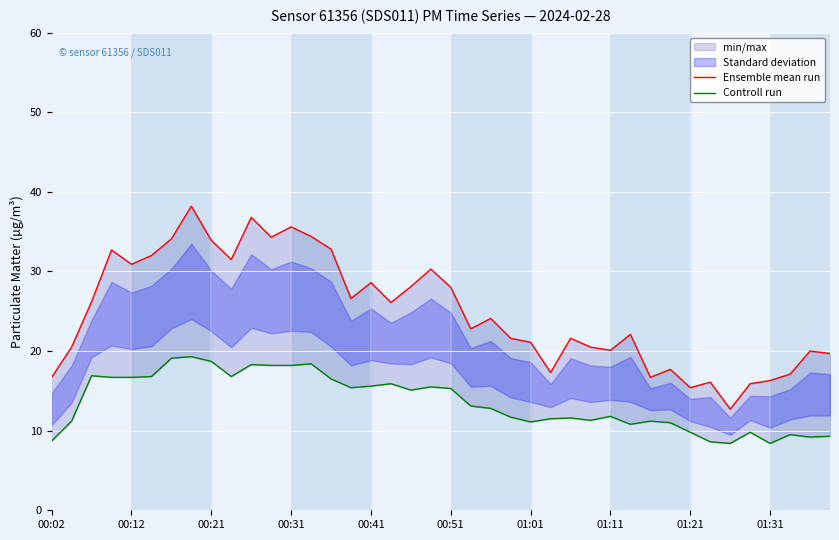

Which series has the largest range (max minus min)?

Ensemble mean run